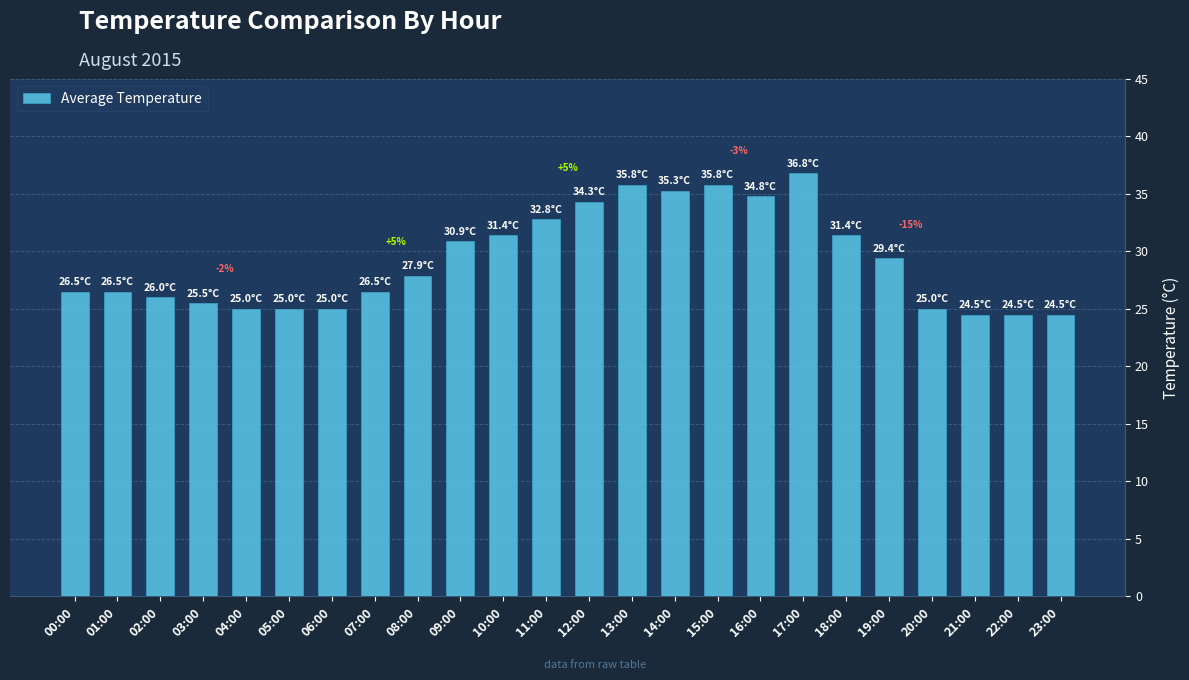

What is the greatest value displayed?

36.8